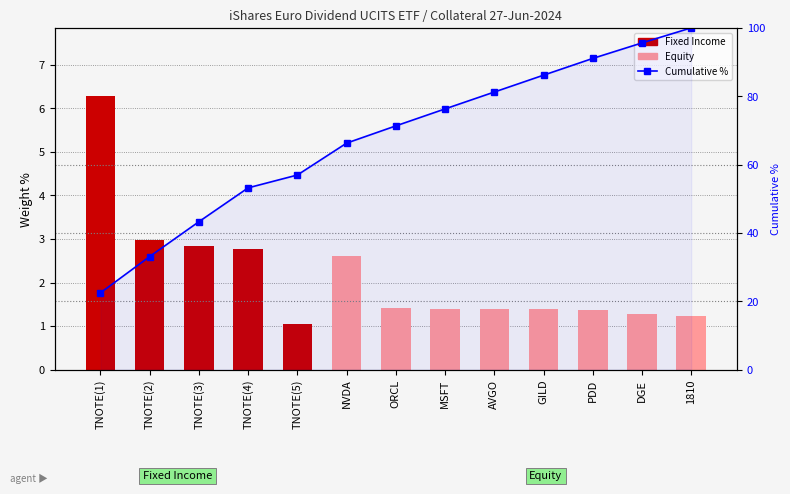

What is the sum of the values at TNOTE(4) and TNOTE(3)?

5.6